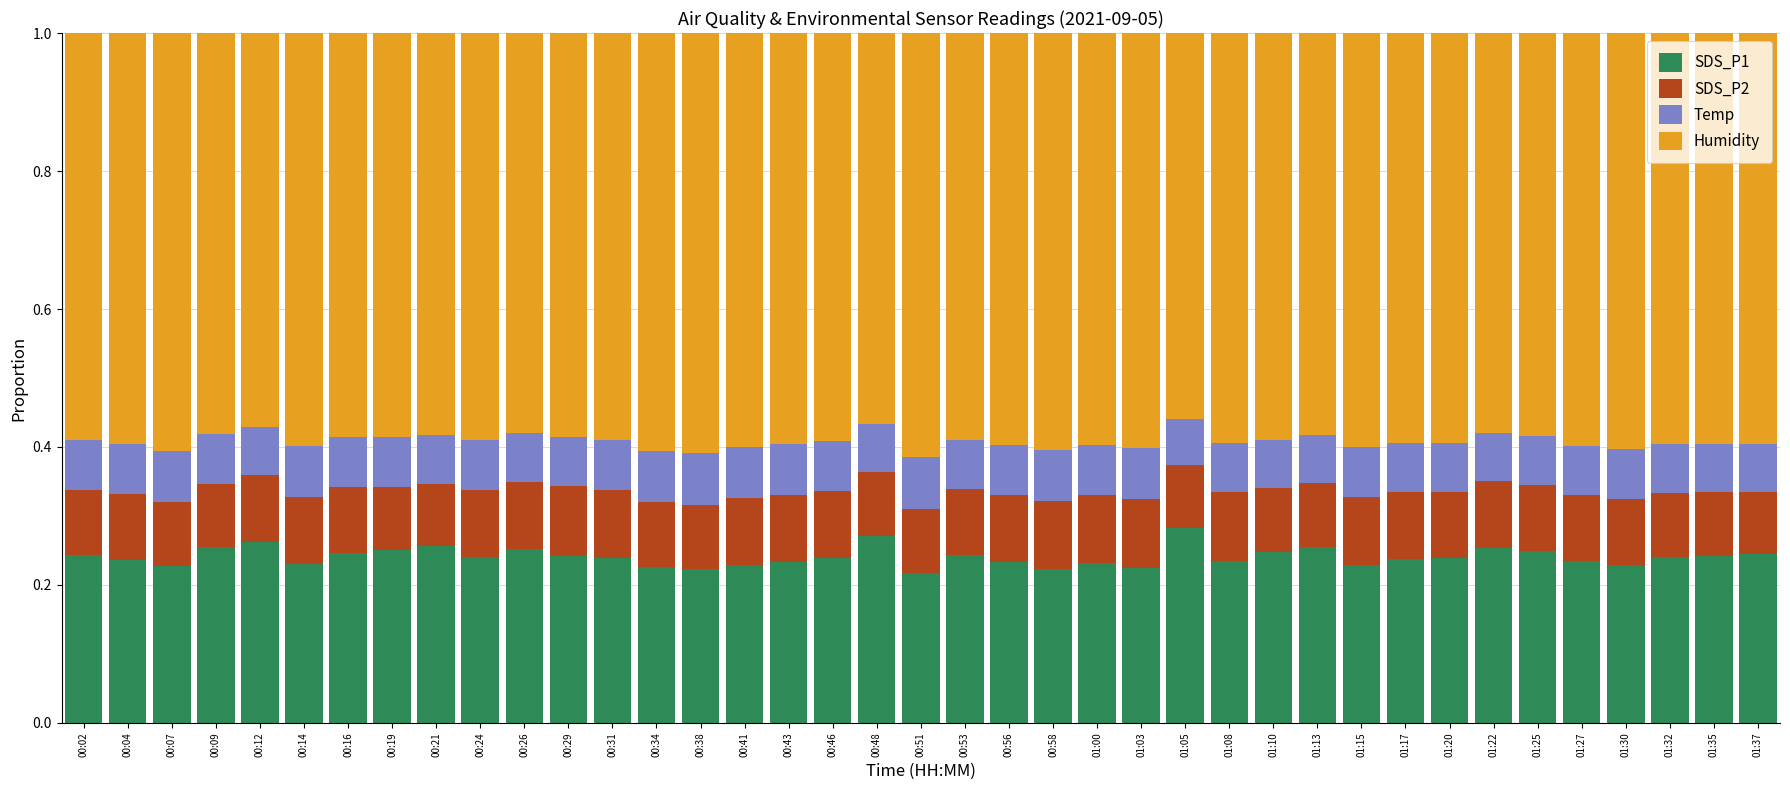

The value of SDS_P1 at 01:32 is 0.1. True or false?

False